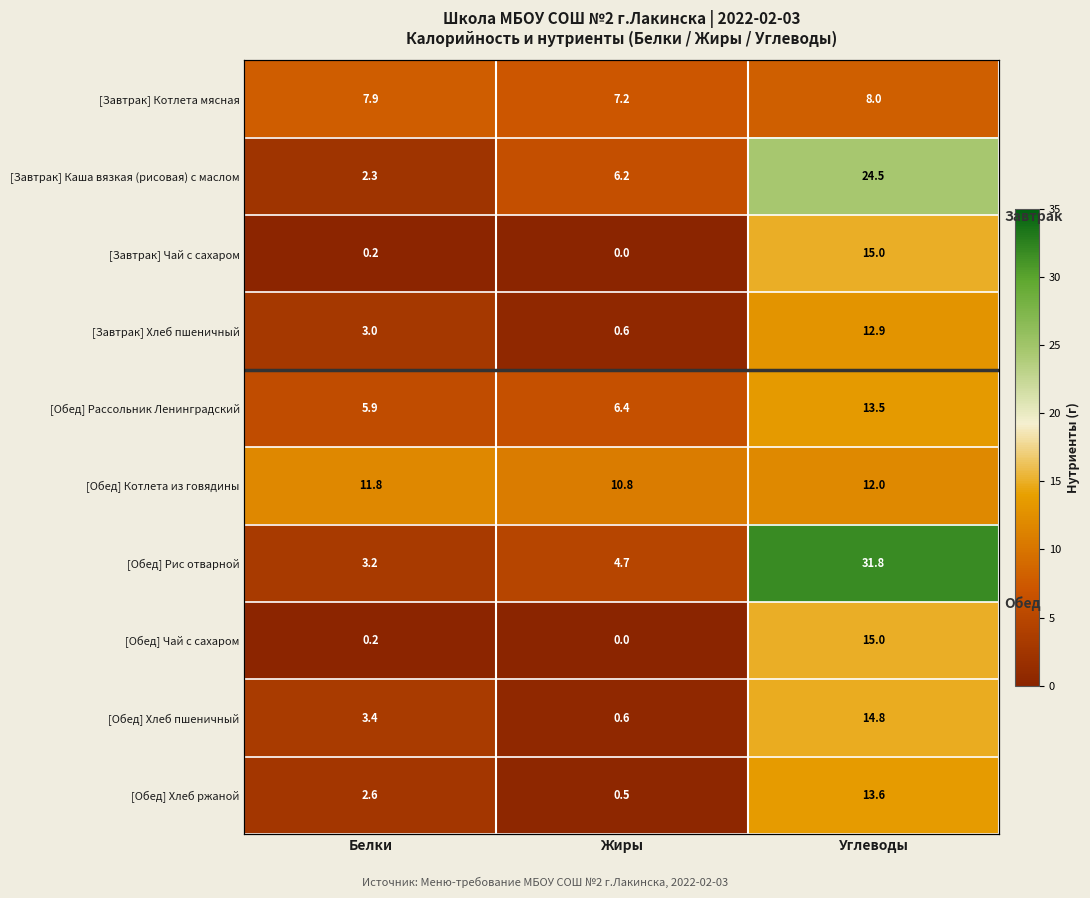

Which series has the largest range (max minus min)?

[Обед] Рис отварной